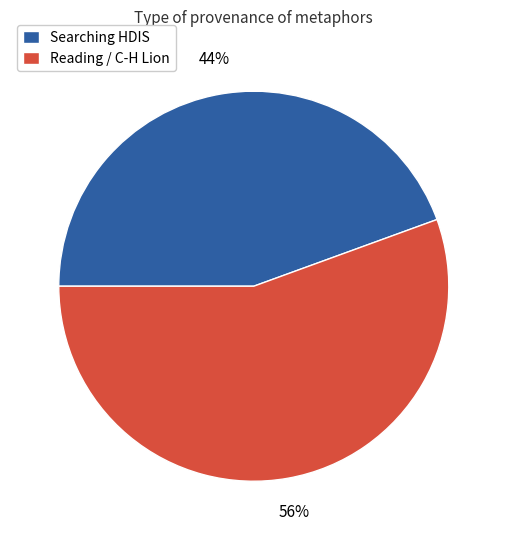

Is the sum of Searching HDIS and Reading / C-H Lion greater than half?

Yes